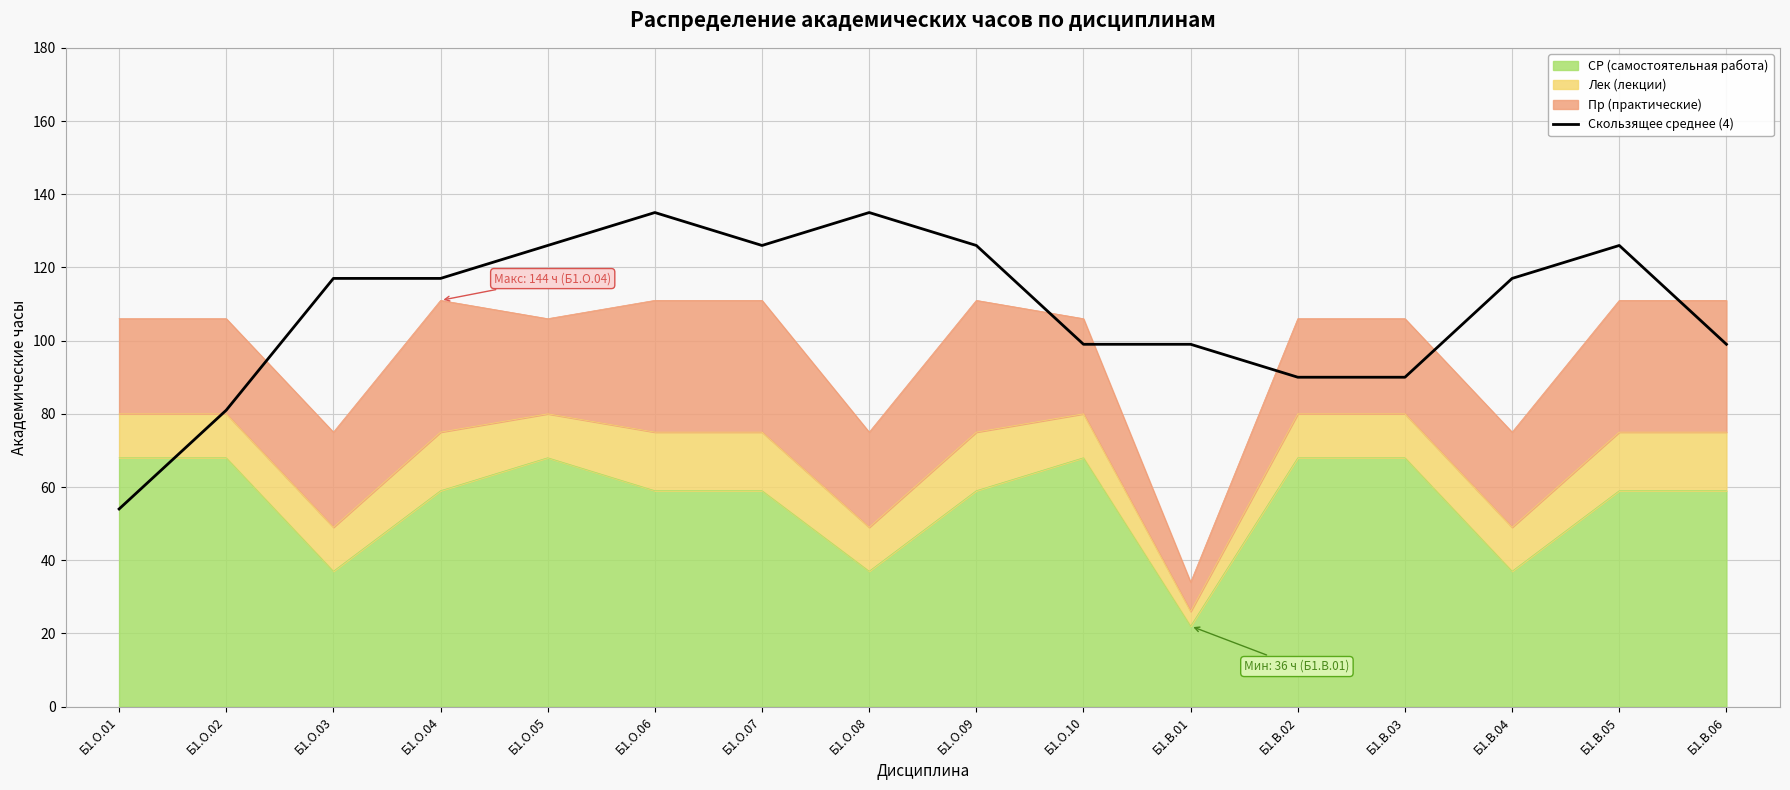

At which category does the data reach its first local valley?

Б1.О.07